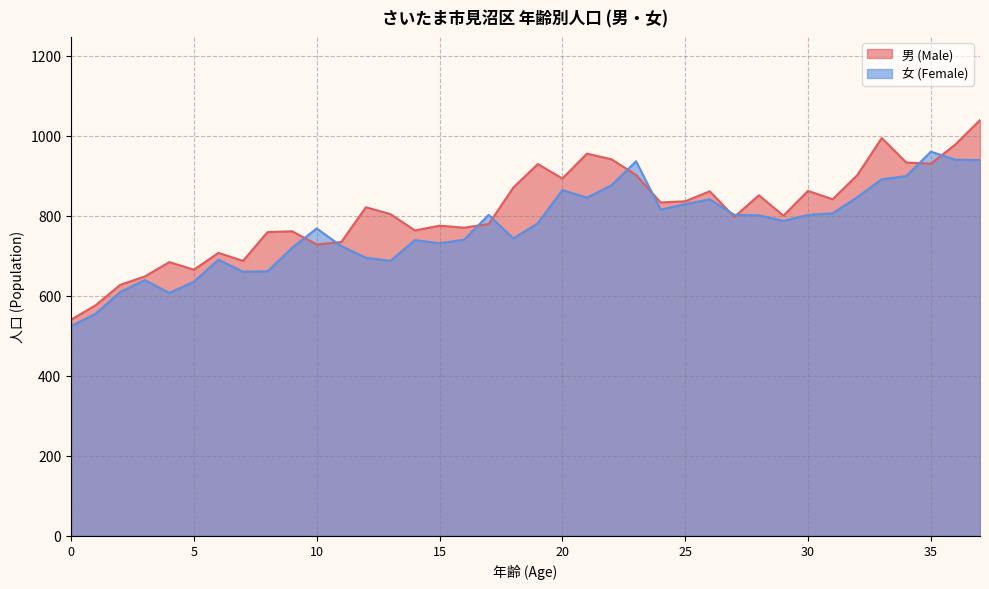

Where is the first local maximum for 男 (Male)?

4